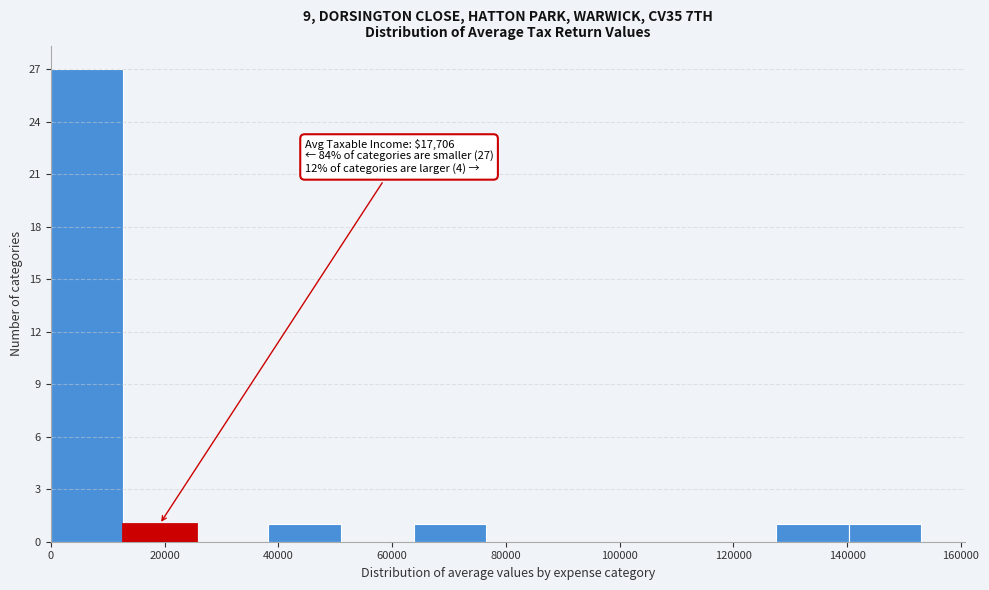

Over which range of the x-axis is the bar tallest?

0 to 12000